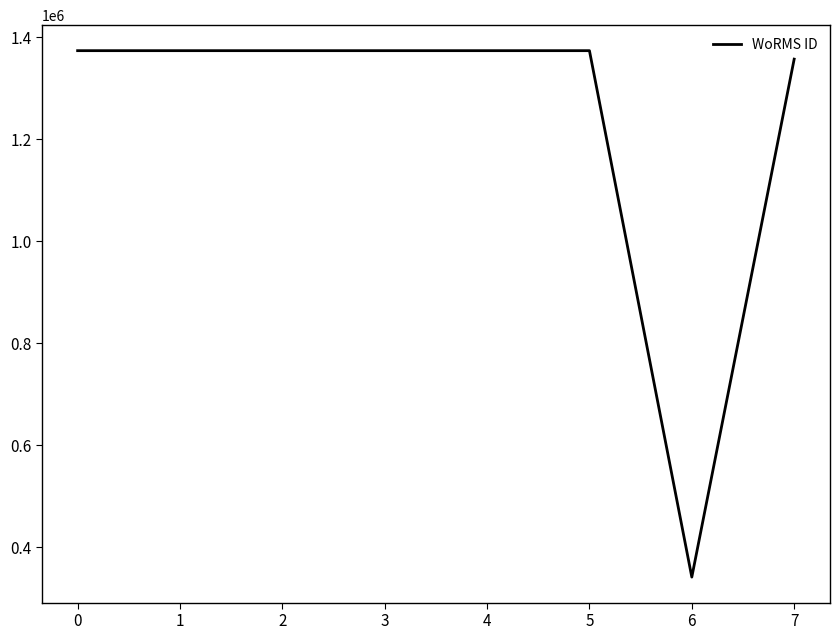

What is the sum of all values?

9939568